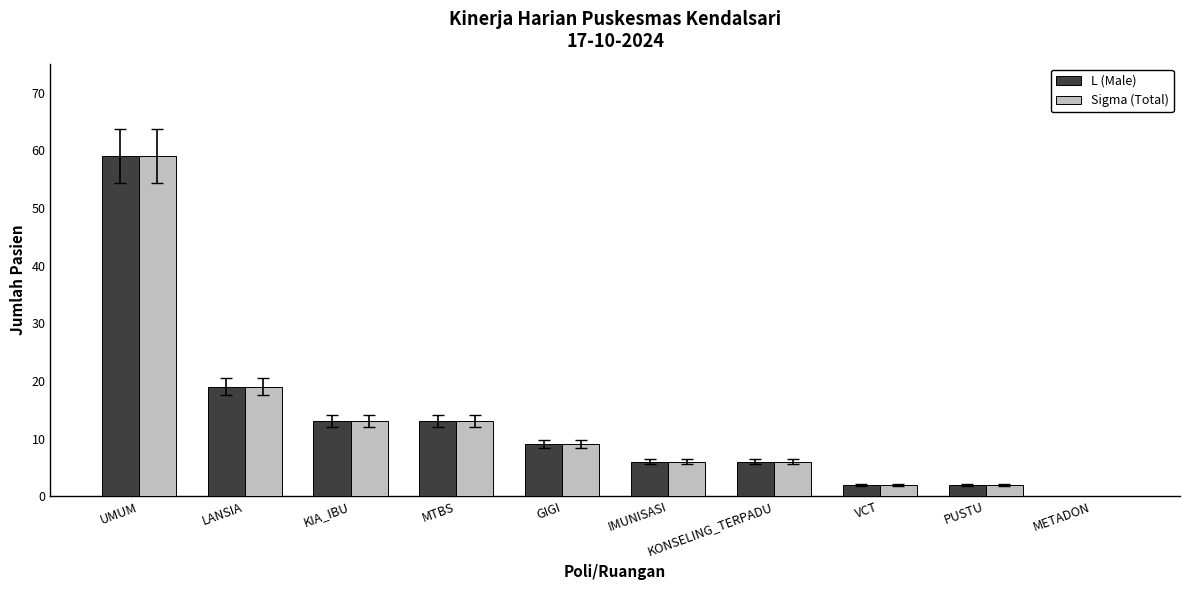

How many groups of bars are there?

10